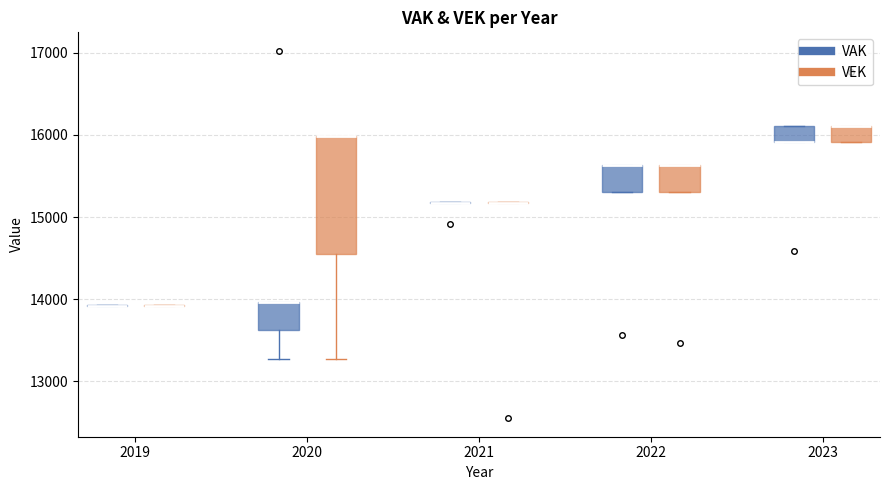

Reading left to right, transcribe this box plot: for each box, give where its median line is, the range the box spans, and where its two whiskers end, as read against the y-axis. The values are not printed on the chart, so give them approximately, as read against the axis.

2019 (VAK): box collapsed to a line at 13900, whiskers 13900 to 13900
2019 (VEK): box collapsed to a line at 13900, whiskers 13900 to 13900
2020 (VAK): median 14000 (drawn on the box's upper edge), box 13600 to 14000, whiskers 13300 to 14000
2020 (VEK): median 16000 (drawn on the box's upper edge), box 14600 to 16000, whiskers 13300 to 16000
2021 (VAK): box collapsed to a line at 15200, whiskers 15200 to 15200
2021 (VEK): box collapsed to a line at 15200, whiskers 15200 to 15200
2022 (VAK): median 15600 (drawn on the box's upper edge), box 15300 to 15600, whiskers 15300 to 15600
2022 (VEK): median 15600 (drawn on the box's upper edge), box 15300 to 15600, whiskers 15300 to 15600
2023 (VAK): median 15900 (drawn on the box's lower edge), box 15900 to 16100, whiskers 15900 to 16100
2023 (VEK): median 16100 (drawn on the box's upper edge), box 15900 to 16100, whiskers 15900 to 16100